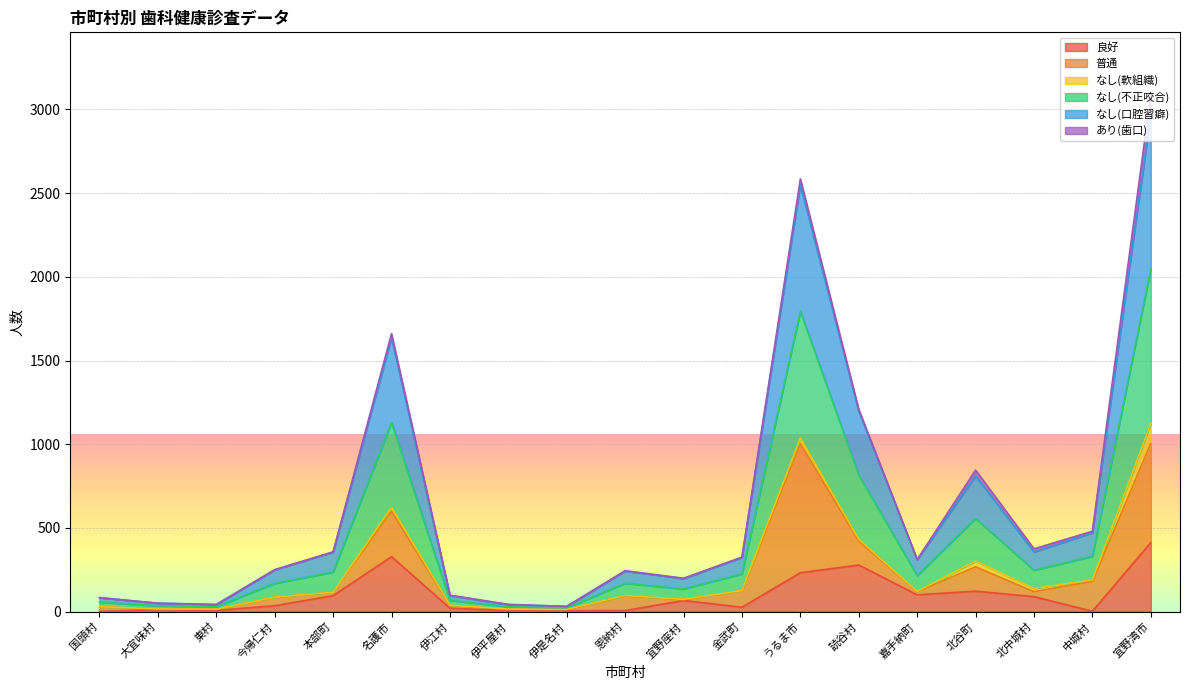

What is the value of the なし(口腔習癖) point at the 15th from the left?

310